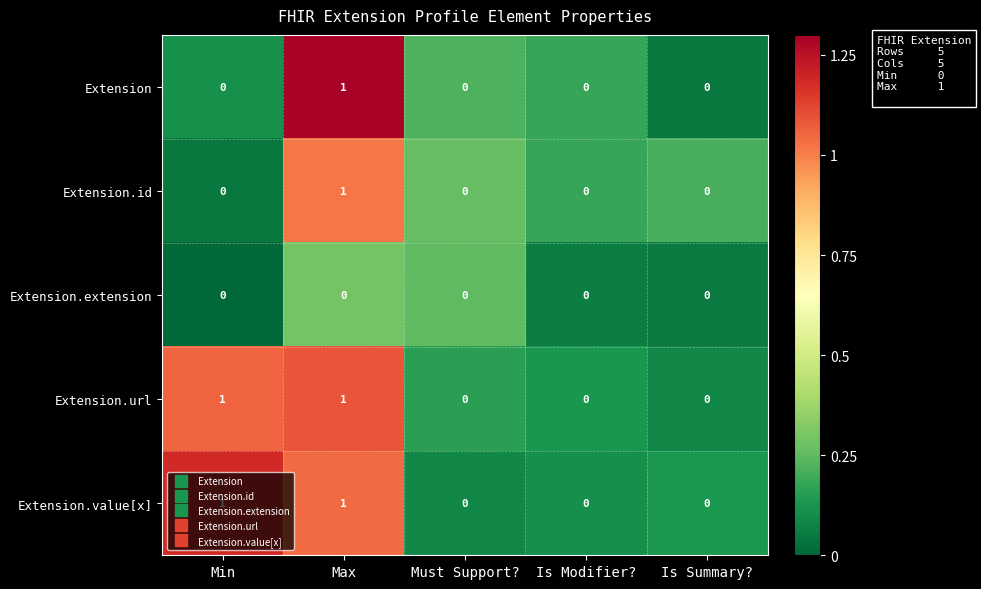

How many Extension.url values are between 0 and 1?

5